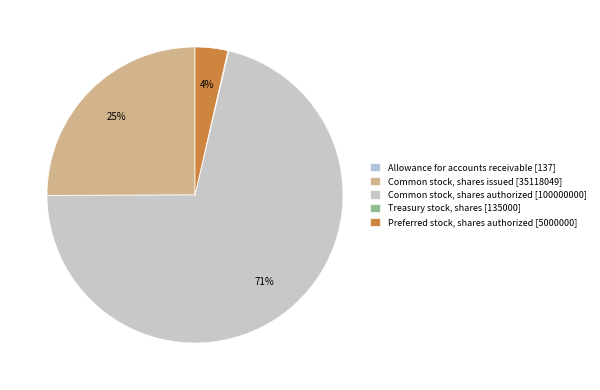

Does Treasury stock, shares represent more than half of the total?

No